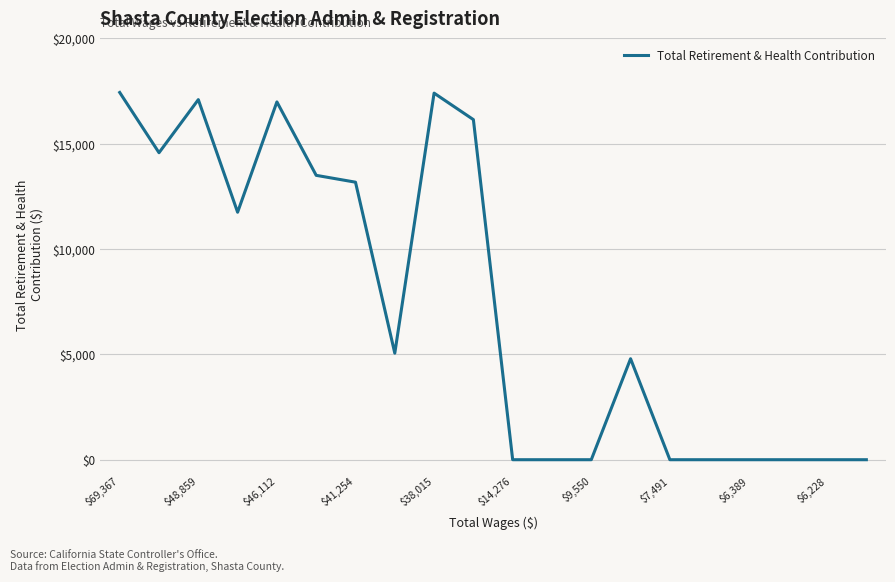

What is the average value?

7395